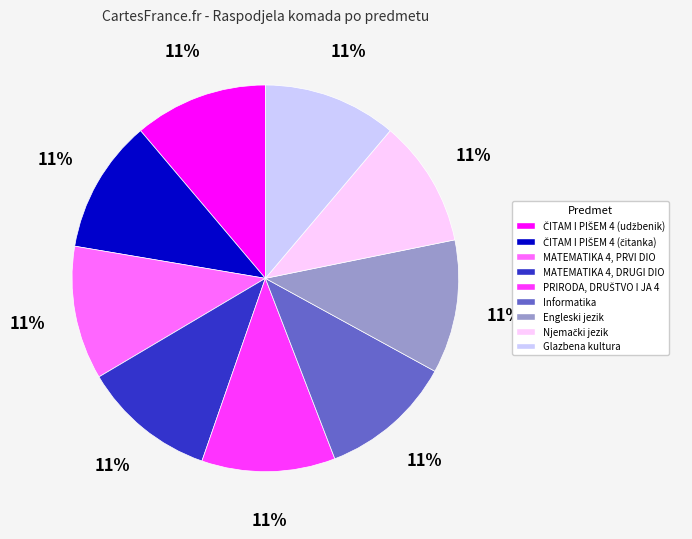

To the nearest percent, what is the combined percentage of Engleski jezik and Glazbena kultura?

22%